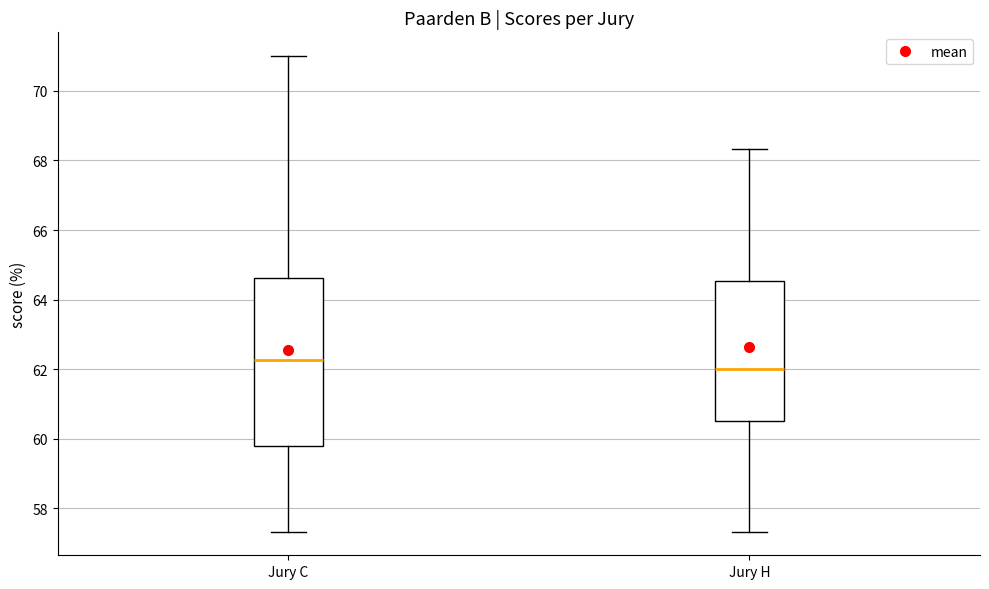

Comparing the boxes themselves (not the whiskers), which one is the tallest?

Jury C